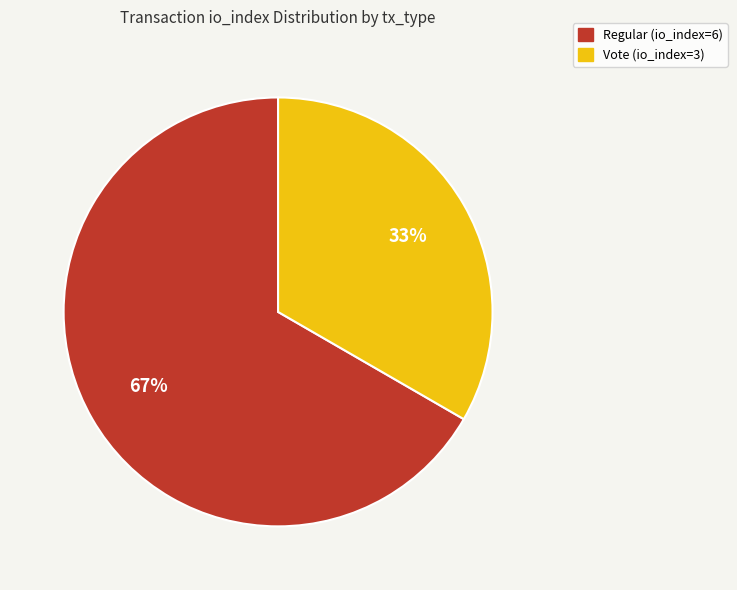

Between Regular (io_index=6) and Vote (io_index=3), which is larger?

Regular (io_index=6)